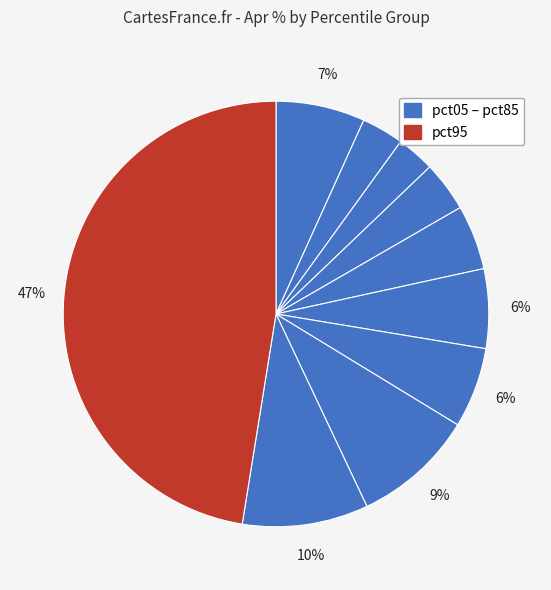

To the nearest percent, what is the difference between the largest and smallest slice percentages?

45%